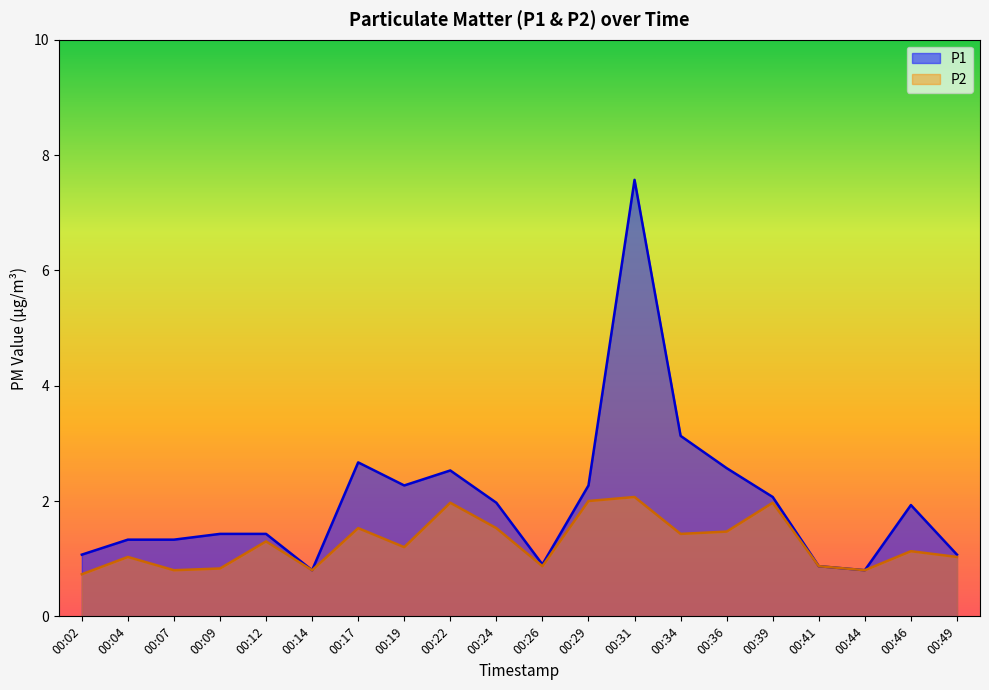

How many categories are shown in the chart?

20